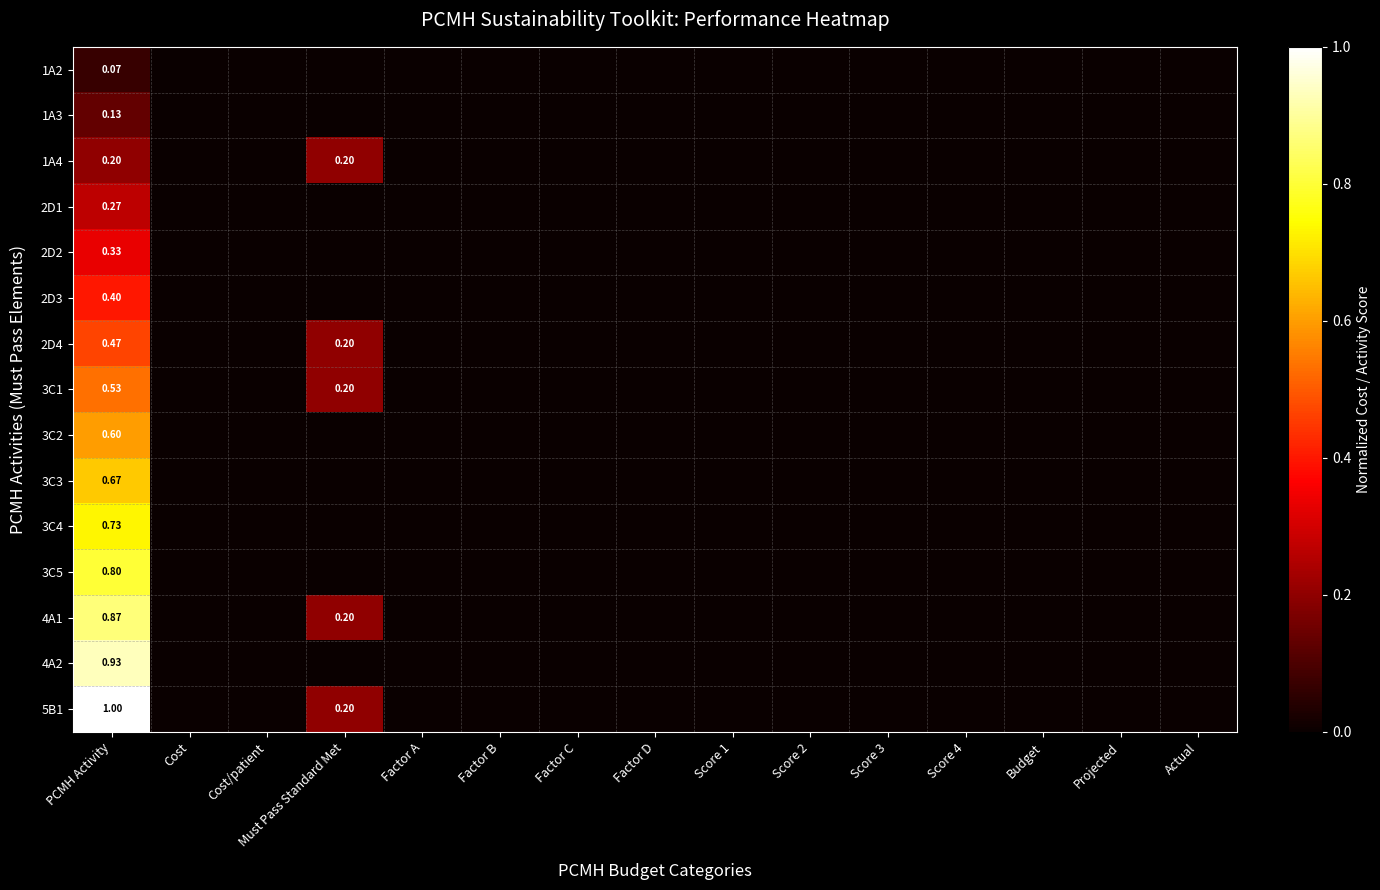

What is the highest value of the 2D3 series?

0.4